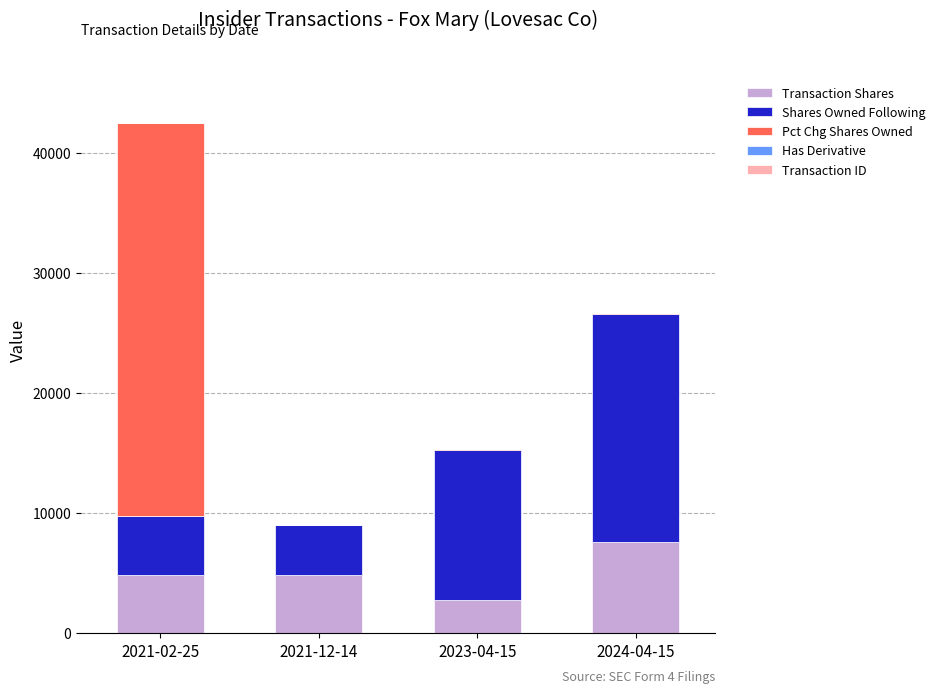

How many series are shown in this chart?

5